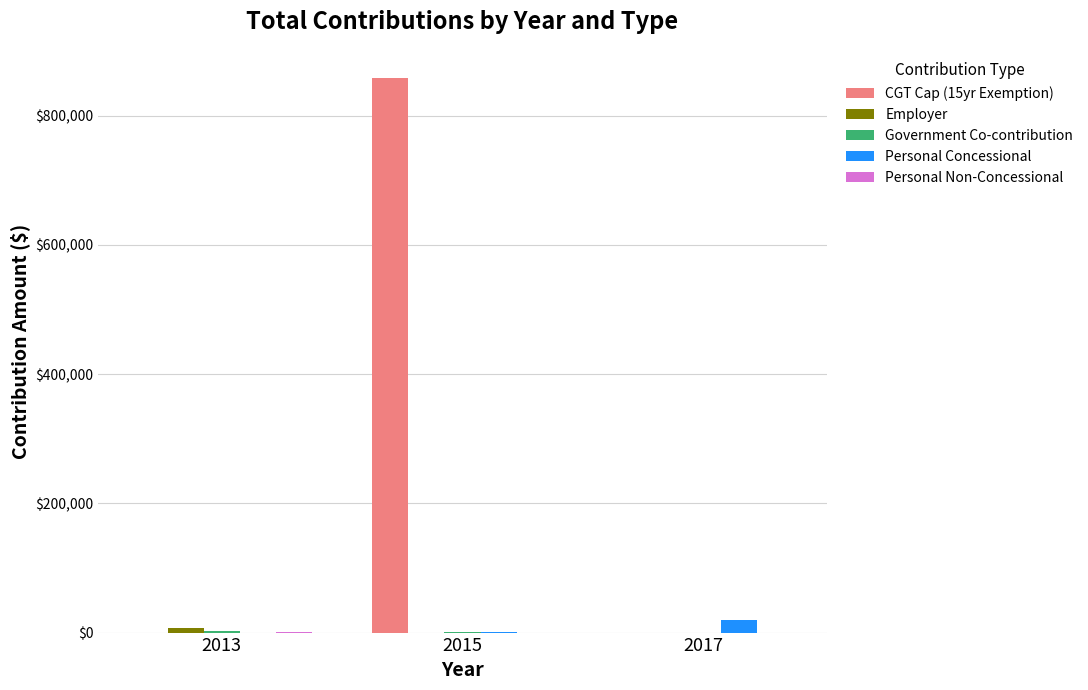

Which series has the largest total across all categories?

CGT Cap (15yr Exemption)